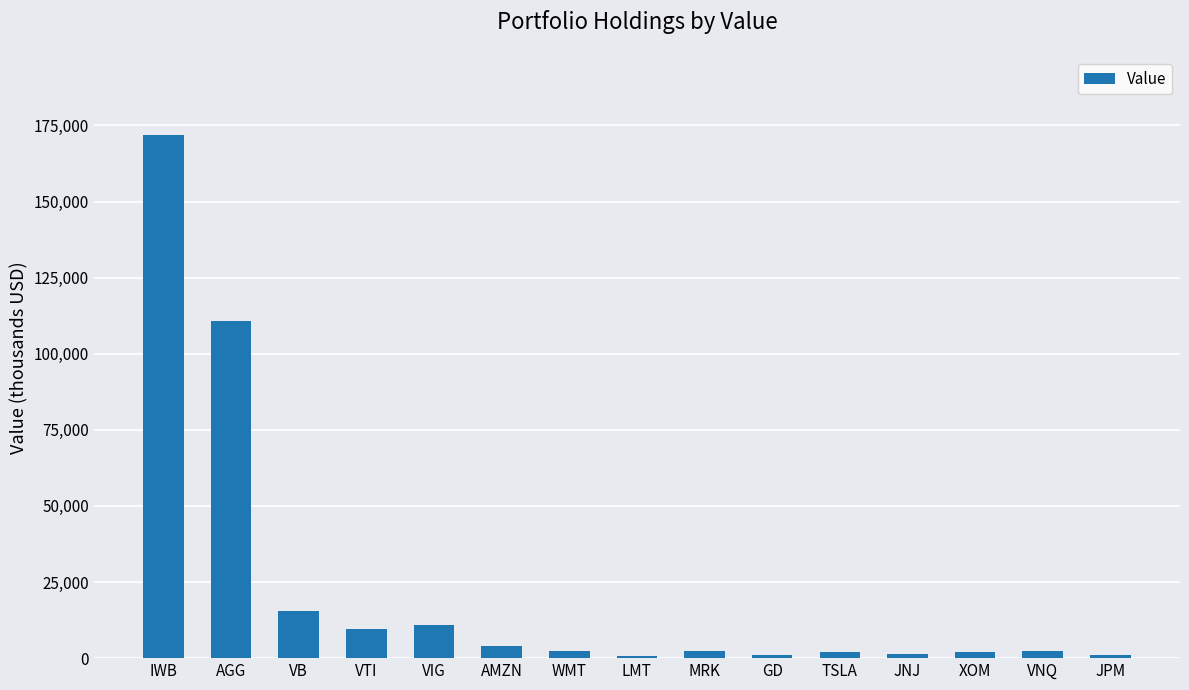

Read the value at TSLA.

2050